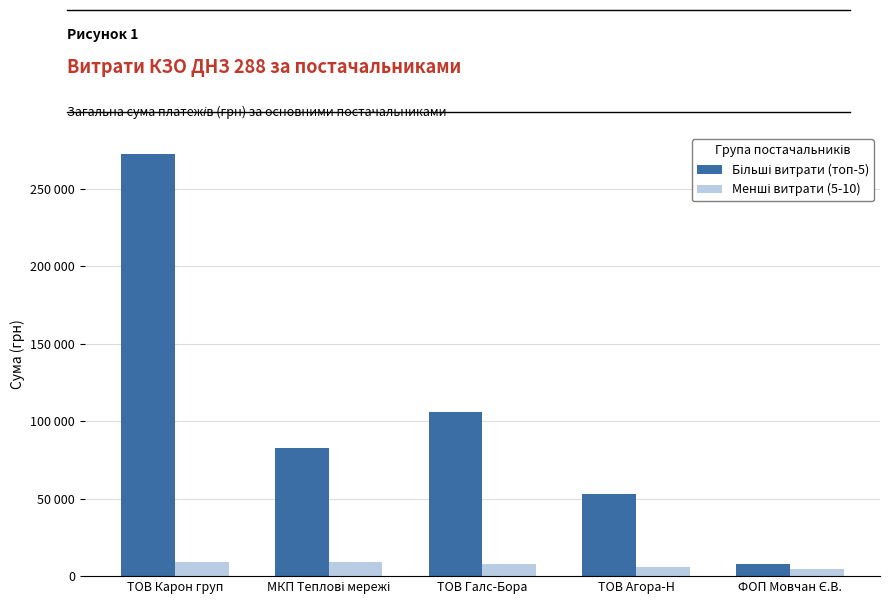

Are the bars horizontal?

No